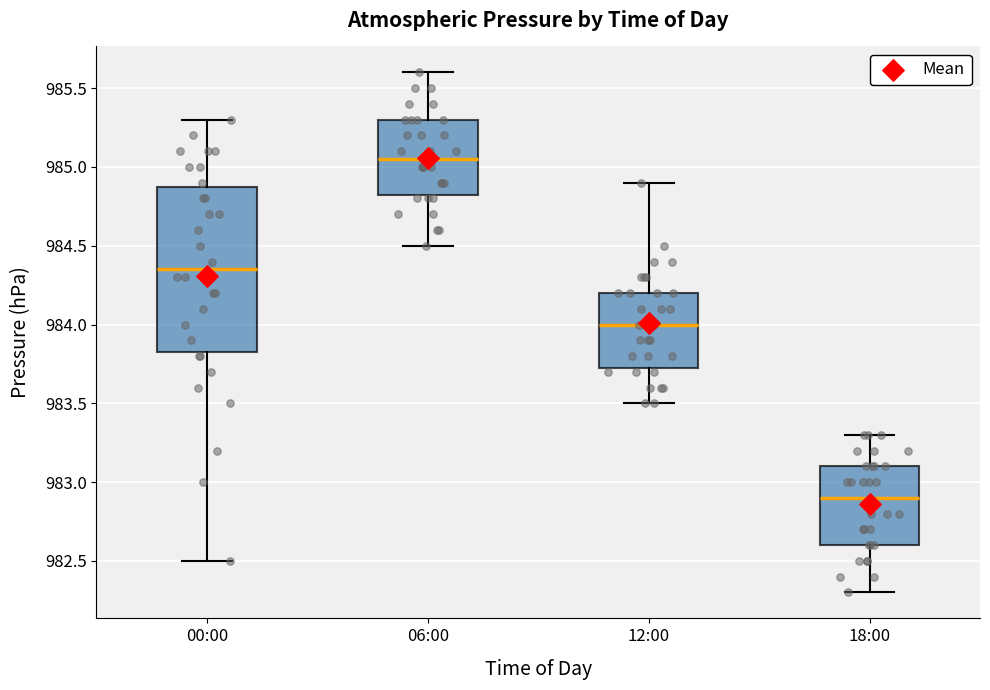

Reading left to right, read every box against the y-axis: the position of its median line, the range the box covers, and the ends of its whiskers. The values are not printed on the chart, so give them approximately, as read against the axis.

00:00: median 984.35, box 983.85 to 984.90, whiskers 982.50 to 985.30
06:00: median 985.05, box 984.85 to 985.30, whiskers 984.50 to 985.60
12:00: median 984.00, box 983.75 to 984.20, whiskers 983.50 to 984.90
18:00: median 982.90, box 982.60 to 983.10, whiskers 982.30 to 983.30